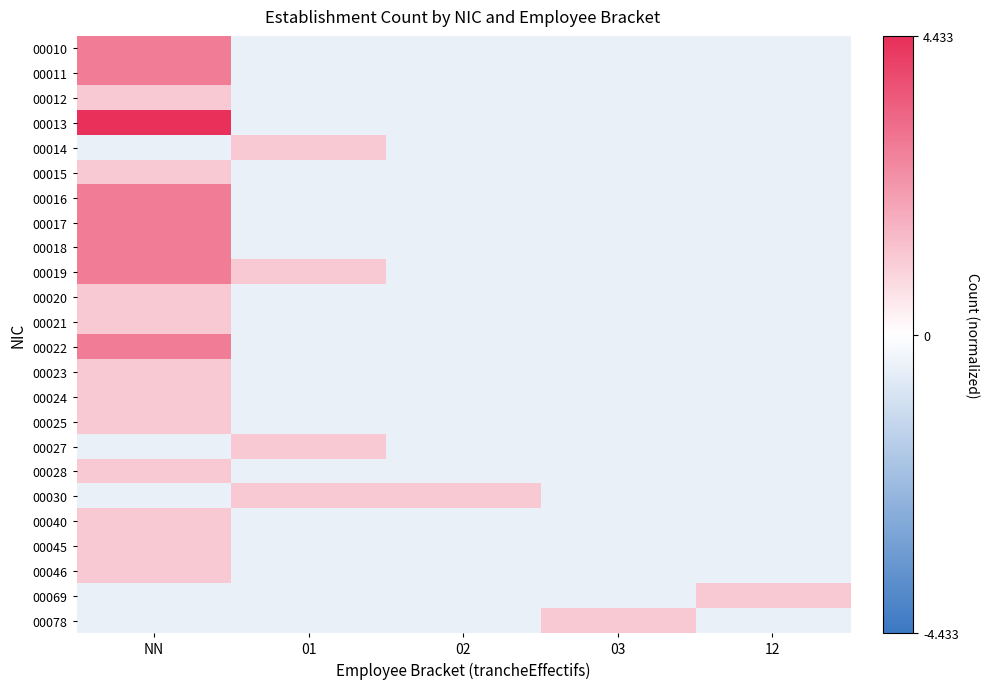

What is the spread (max minus min) of values at 12?

1.6